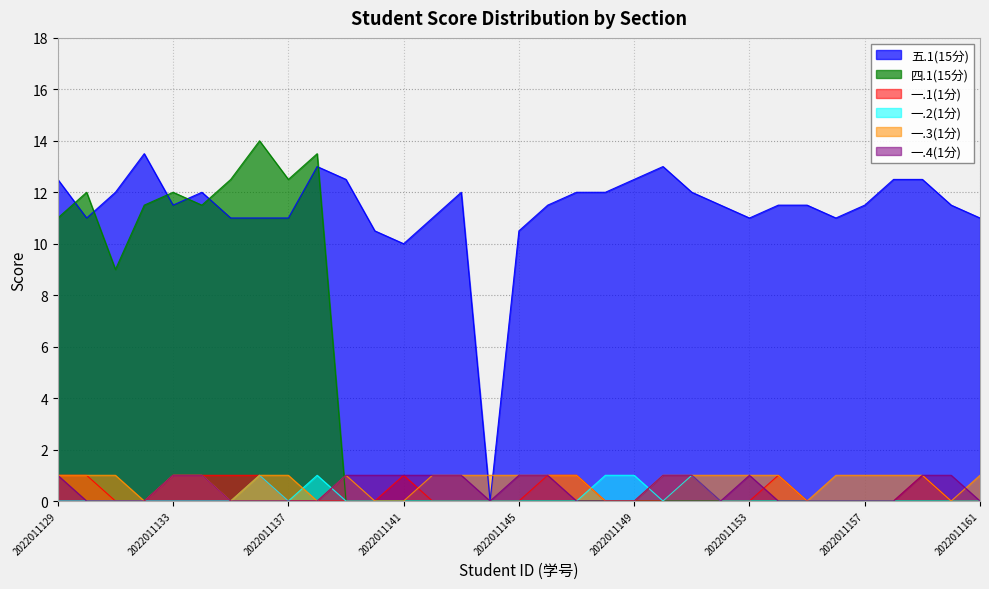

Reading right to left, list all the values displayed in this chart.

五.1(15分): 2022011161=11.0	2022011160=11.5	2022011159=12.5	2022011158=12.5	2022011157=11.5	2022011156=11.0	2022011155=11.5	2022011154=11.5	2022011153=11.0	2022011152=11.5	2022011151=12.0	2022011150=13.0	2022011149=12.5	2022011148=12.0	2022011147=12.0	2022011146=11.5	2022011145=10.5	2022011144=0.0	2022011143=12.0	2022011142=11.0	2022011141=10.0	2022011140=10.5	2022011139=12.5	2022011138=13.0	2022011137=11.0	2022011136=11.0	2022011135=11.0	2022011134=12.0	2022011133=11.5	2022011132=13.5	2022011131=12.0	2022011130=11.0	2022011129=12.5
四.1(15分): 2022011161=0.0	2022011160=0.0	2022011159=0.0	2022011158=0.0	2022011157=0.0	2022011156=0.0	2022011155=0.0	2022011154=0.0	2022011153=0.0	2022011152=0.0	2022011151=0.0	2022011150=0.0	2022011149=0.0	2022011148=0.0	2022011147=0.0	2022011146=0.0	2022011145=0.0	2022011144=0.0	2022011143=0.0	2022011142=0.0	2022011141=0.0	2022011140=0.0	2022011139=0.0	2022011138=13.5	2022011137=12.5	2022011136=14.0	2022011135=12.5	2022011134=11.5	2022011133=12.0	2022011132=11.5	2022011131=9.0	2022011130=12.0	2022011129=11.0
一.1(1分): 2022011161=0.0	2022011160=0.0	2022011159=1.0	2022011158=0.0	2022011157=0.0	2022011156=0.0	2022011155=0.0	2022011154=1.0	2022011153=0.0	2022011152=0.0	2022011151=1.0	2022011150=0.0	2022011149=0.0	2022011148=0.0	2022011147=1.0	2022011146=1.0	2022011145=0.0	2022011144=0.0	2022011143=0.0	2022011142=0.0	2022011141=1.0	2022011140=0.0	2022011139=0.0	2022011138=0.0	2022011137=0.0	2022011136=1.0	2022011135=1.0	2022011134=1.0	2022011133=1.0	2022011132=0.0	2022011131=0.0	2022011130=1.0	2022011129=1.0
一.2(1分): 2022011161=0.0	2022011160=0.0	2022011159=0.0	2022011158=0.0	2022011157=0.0	2022011156=0.0	2022011155=0.0	2022011154=0.0	2022011153=0.0	2022011152=0.0	2022011151=1.0	2022011150=0.0	2022011149=1.0	2022011148=1.0	2022011147=0.0	2022011146=0.0	2022011145=0.0	2022011144=0.0	2022011143=0.0	2022011142=0.0	2022011141=0.0	2022011140=0.0	2022011139=0.0	2022011138=1.0	2022011137=0.0	2022011136=1.0	2022011135=0.0	2022011134=0.0	2022011133=0.0	2022011132=0.0	2022011131=0.0	2022011130=0.0	2022011129=0.0
一.3(1分): 2022011161=1.0	2022011160=0.0	2022011159=1.0	2022011158=1.0	2022011157=1.0	2022011156=1.0	2022011155=0.0	2022011154=1.0	2022011153=1.0	2022011152=1.0	2022011151=1.0	2022011150=1.0	2022011149=0.0	2022011148=0.0	2022011147=1.0	2022011146=1.0	2022011145=1.0	2022011144=1.0	2022011143=1.0	2022011142=1.0	2022011141=0.0	2022011140=0.0	2022011139=1.0	2022011138=0.0	2022011137=1.0	2022011136=1.0	2022011135=0.0	2022011134=1.0	2022011133=1.0	2022011132=0.0	2022011131=1.0	2022011130=1.0	2022011129=1.0
一.4(1分): 2022011161=0.0	2022011160=1.0	2022011159=1.0	2022011158=0.0	2022011157=0.0	2022011156=0.0	2022011155=0.0	2022011154=0.0	2022011153=1.0	2022011152=0.0	2022011151=1.0	2022011150=1.0	2022011149=0.0	2022011148=0.0	2022011147=0.0	2022011146=1.0	2022011145=1.0	2022011144=0.0	2022011143=1.0	2022011142=1.0	2022011141=1.0	2022011140=1.0	2022011139=1.0	2022011138=0.0	2022011137=0.0	2022011136=0.0	2022011135=0.0	2022011134=1.0	2022011133=1.0	2022011132=0.0	2022011131=0.0	2022011130=0.0	2022011129=1.0